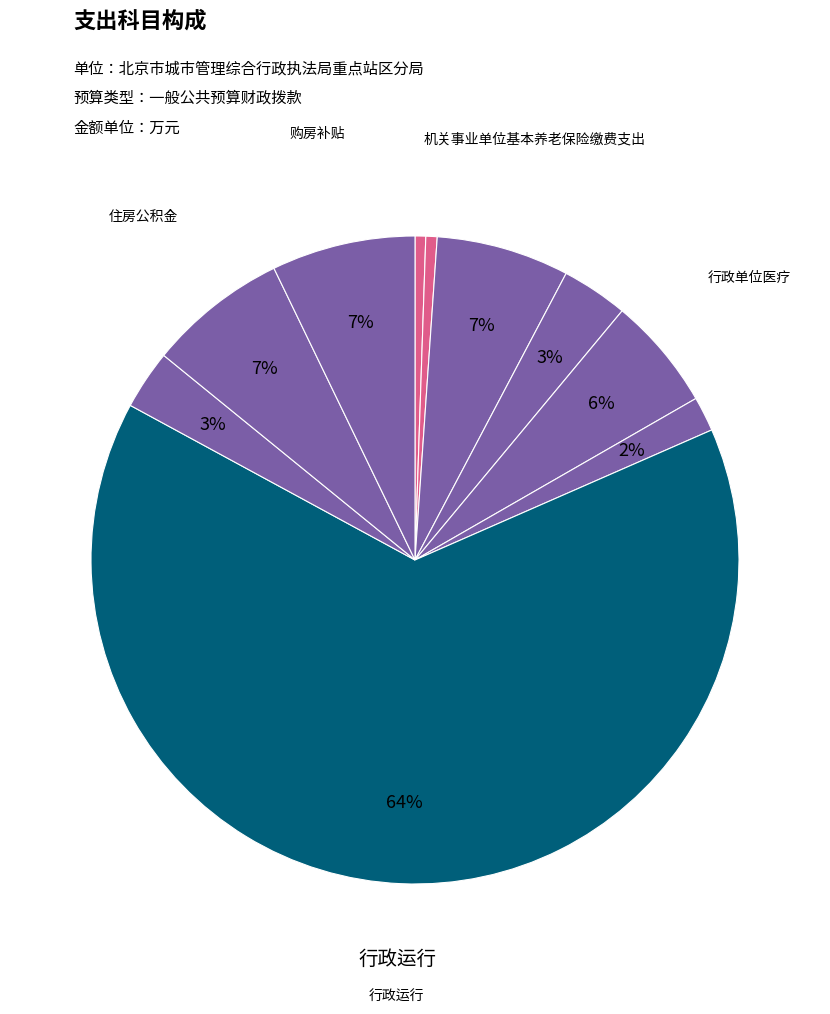

Count the number of slices in the pie.

10